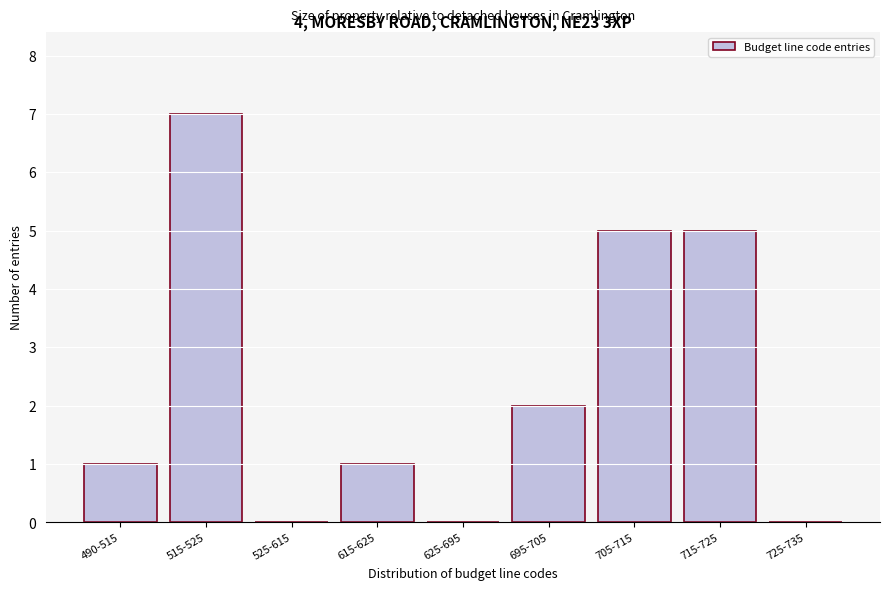

Reading left to right, extract all data points from this chart.

490-515=1	515-525=7	525-615=0	615-625=1	625-695=0	695-705=2	705-715=5	715-725=5	725-735=0